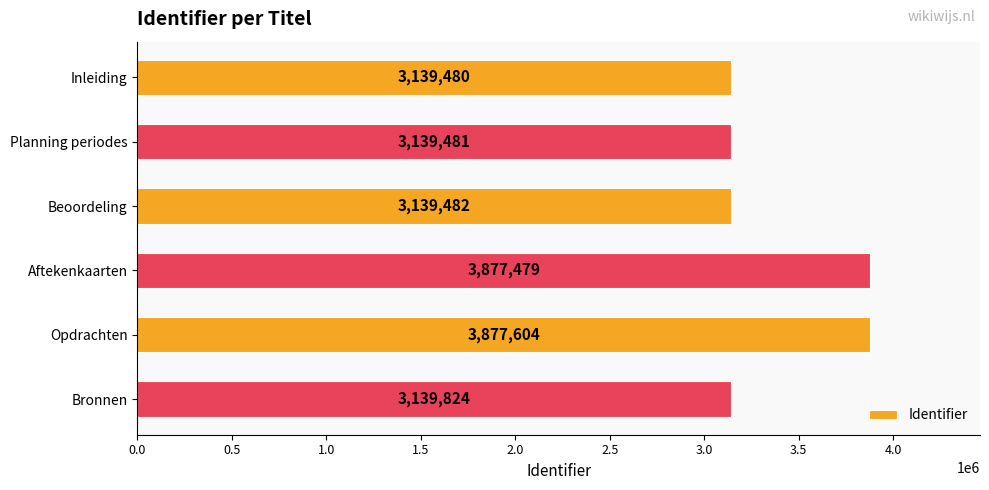

What is the value of the 1st bar from the top?

3139480